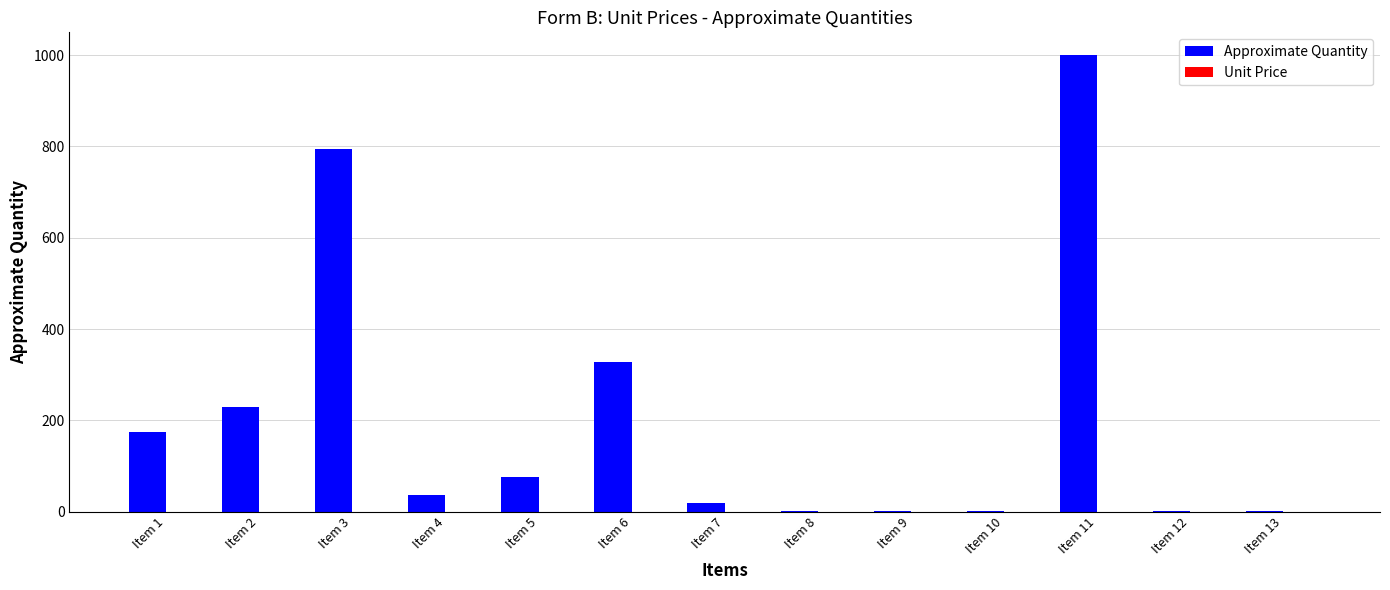

What is the greatest value displayed?

1000